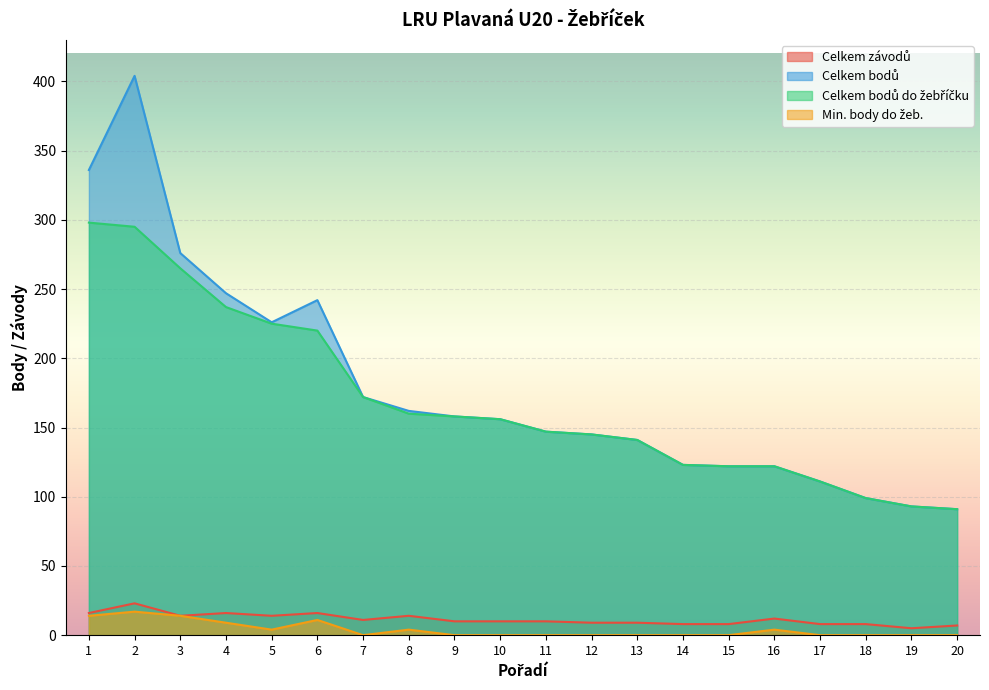

Count the number of data series in this chart.

4